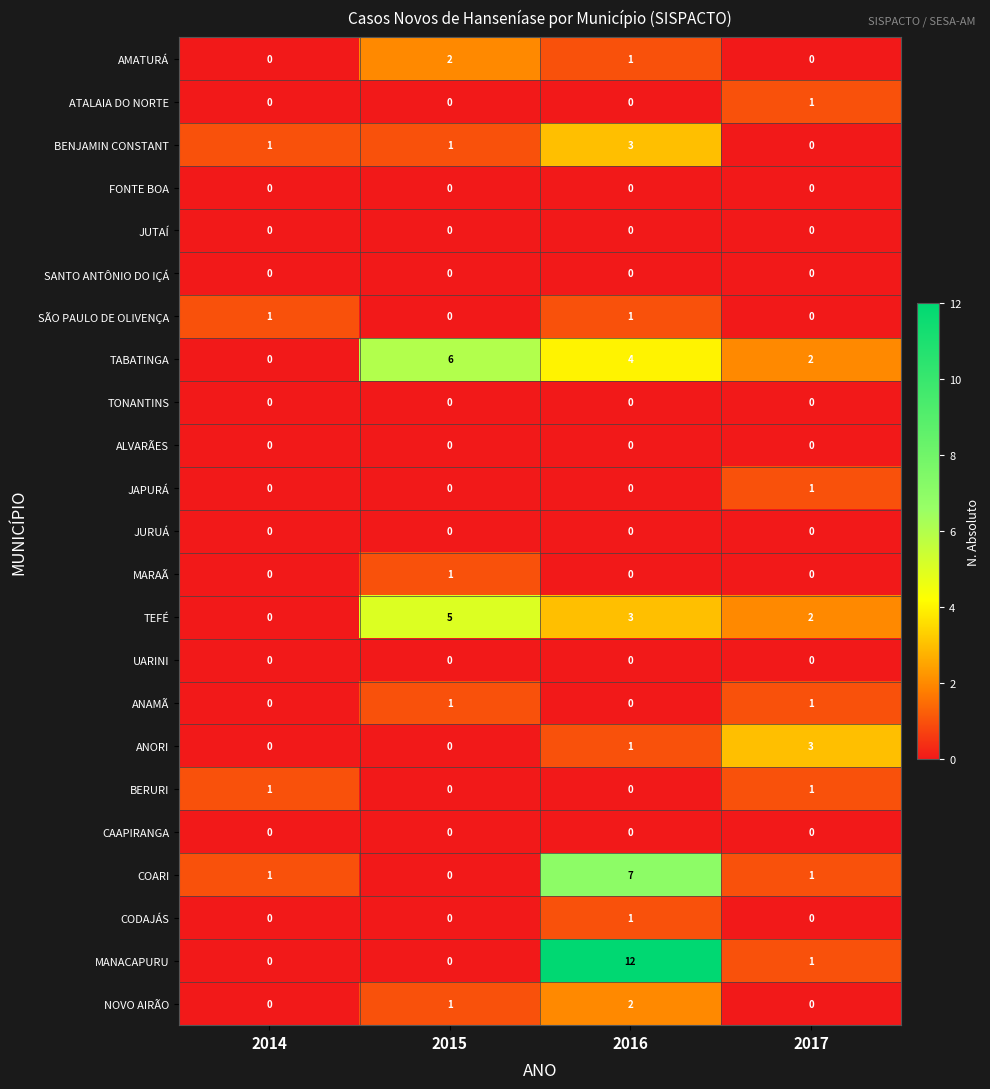

Which series has the largest total across all categories?

MANACAPURU